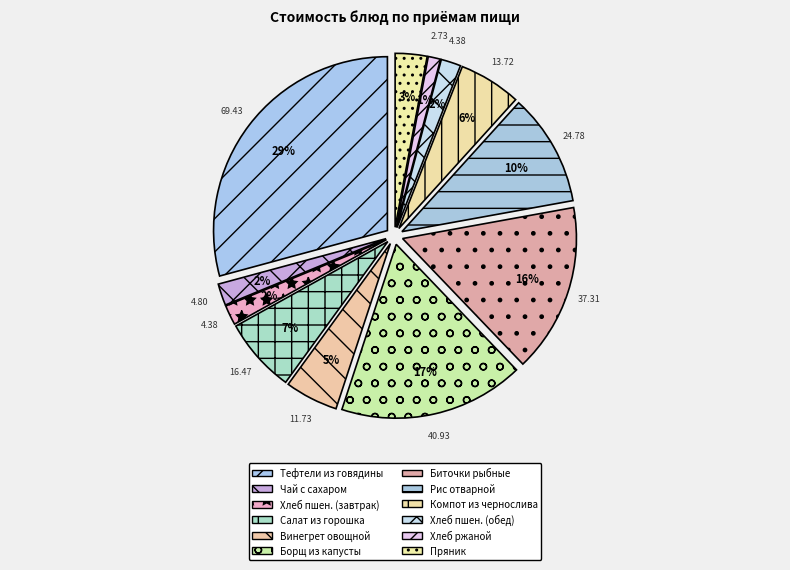

True or false: Салат из зелёного горошка с луком яйцом accounts for 1% of the total.

False